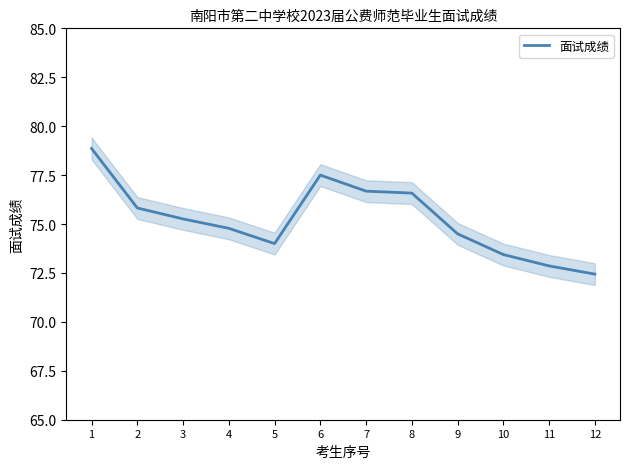

How many categories are shown in the chart?

12